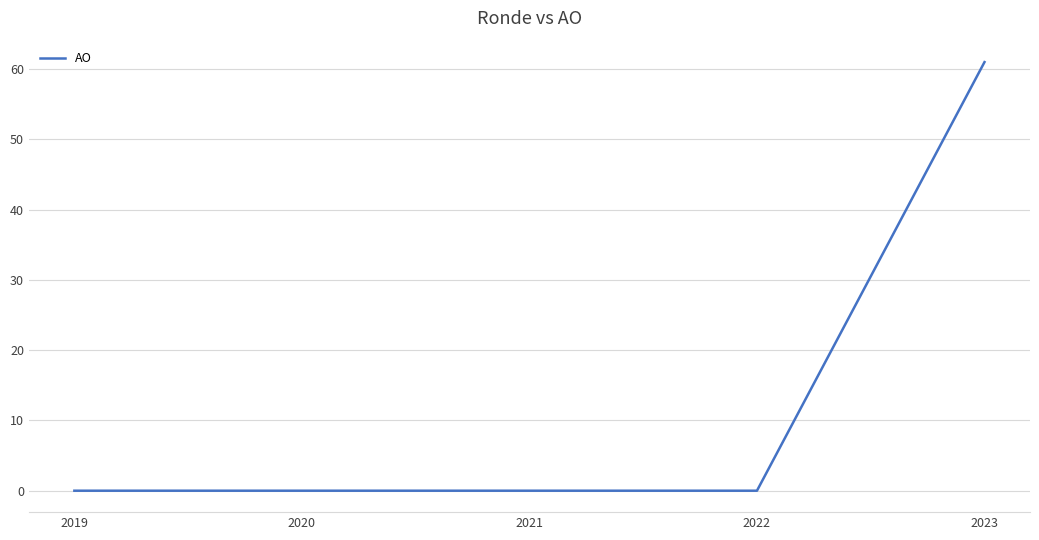

True or false: the data shows -27 at 2019.

False